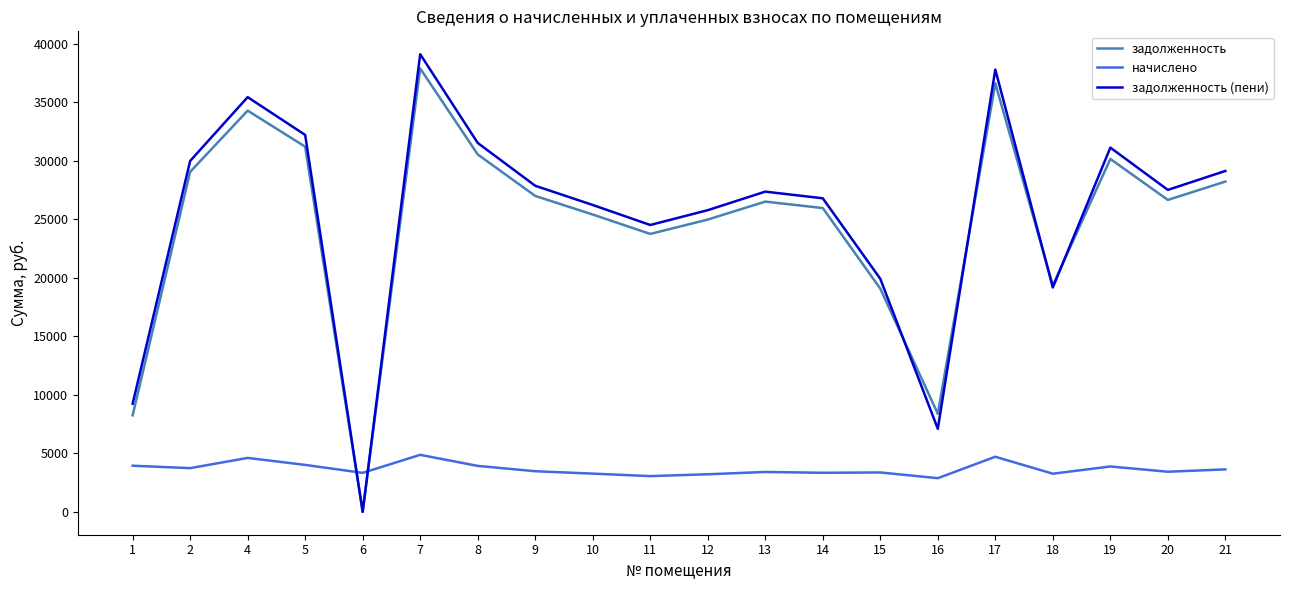

What is the average value of the задолженность series?

24676.8